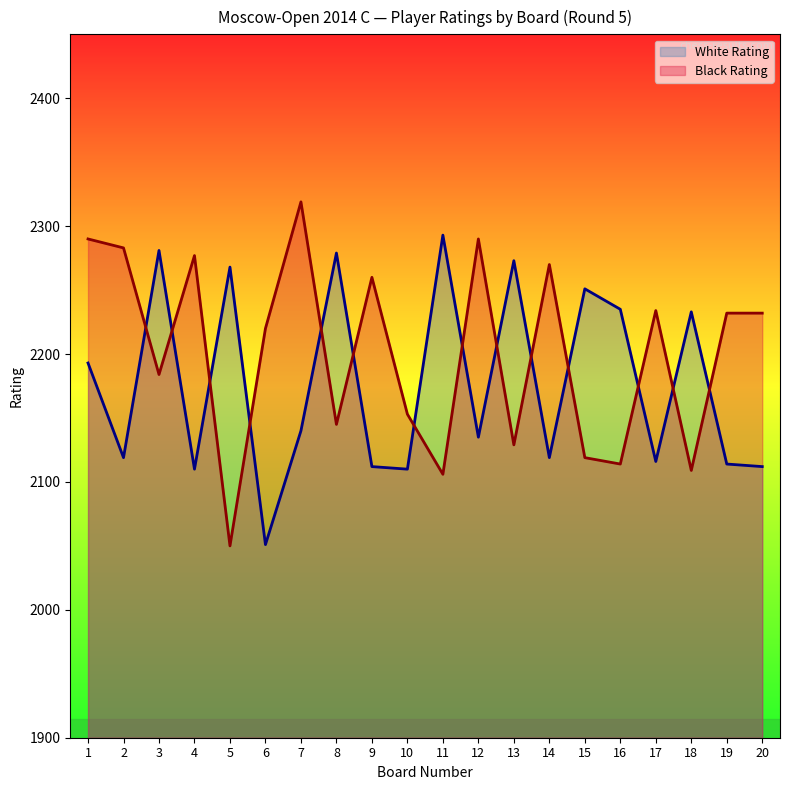

Is it true that Black Rating equals 2290 at 1?

True